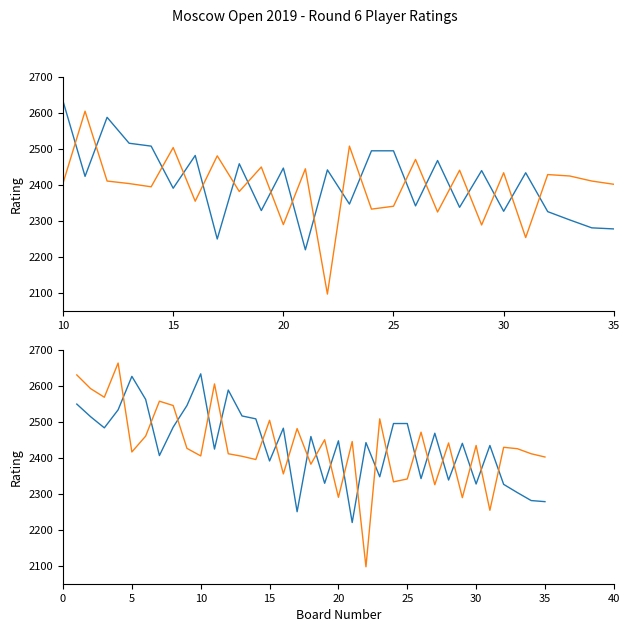

Rank the series by their maximum value, from lowest to highest.

Rating (White), Rating (Black)